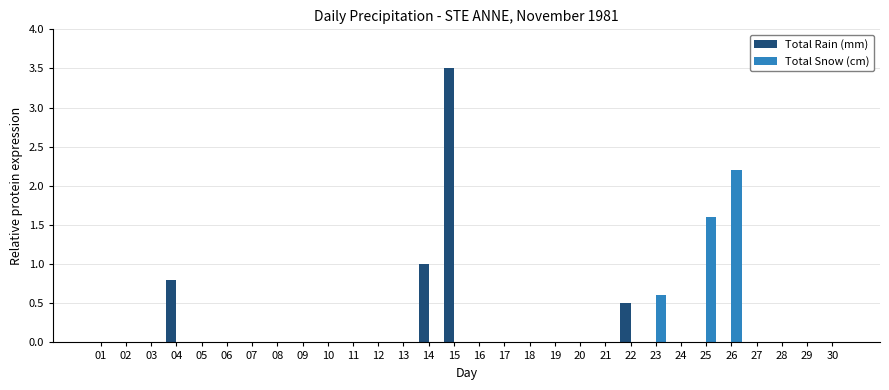

True or false: Total Snow (cm) has a value of 2.2 at 26.

True